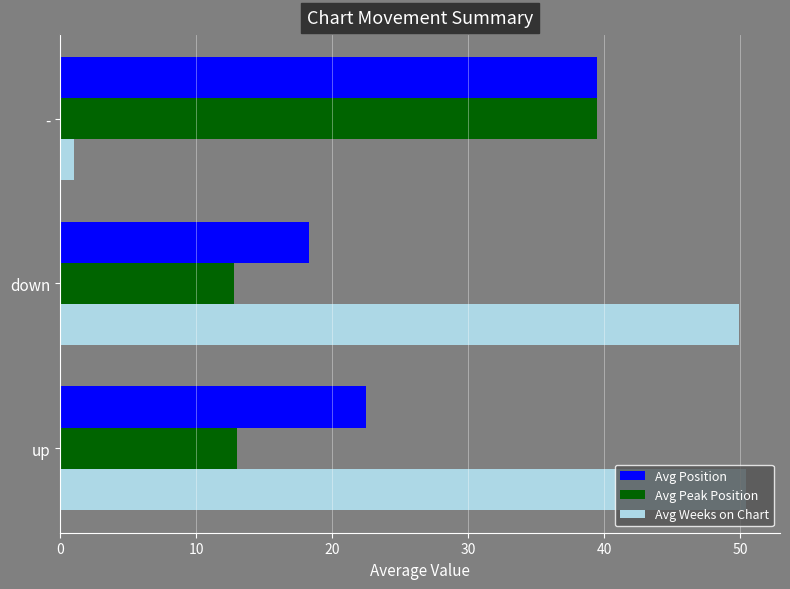

Is the value of Avg Weeks on Chart at - greater than the value of Avg Position at -?

No